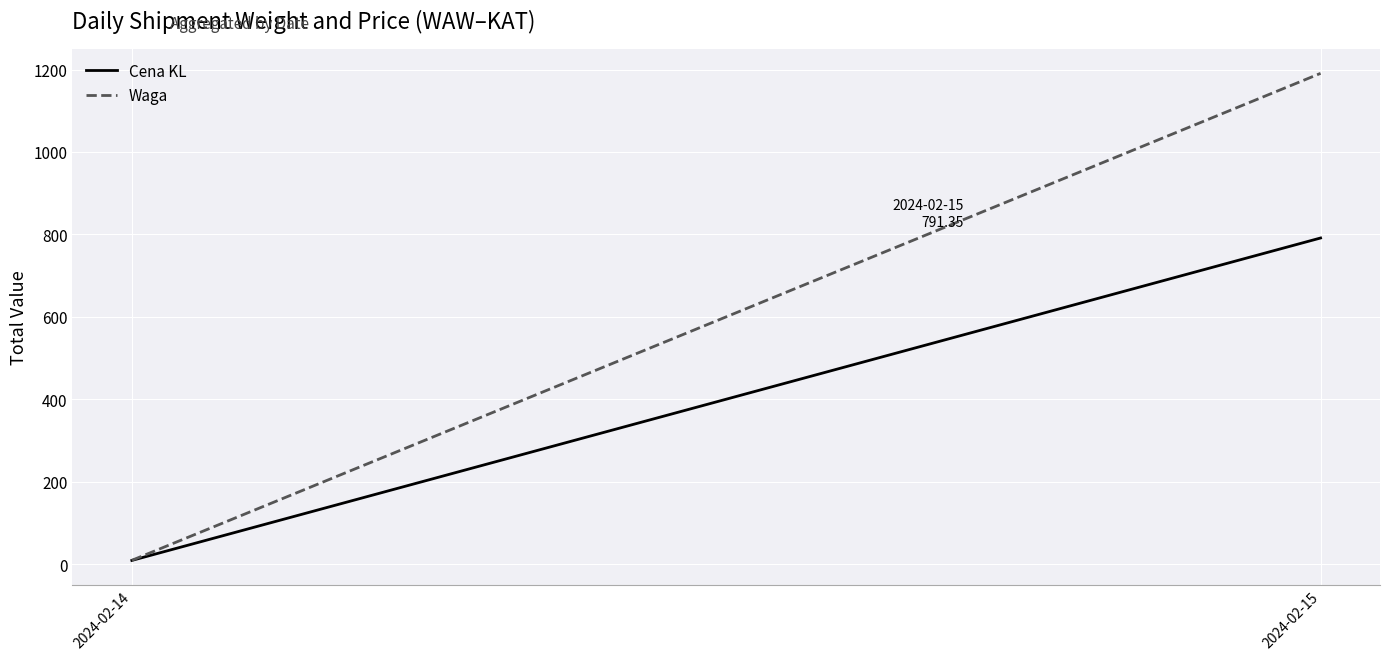

True or false: Cena KL has a value of 16.3 at 2024-02-14.

False